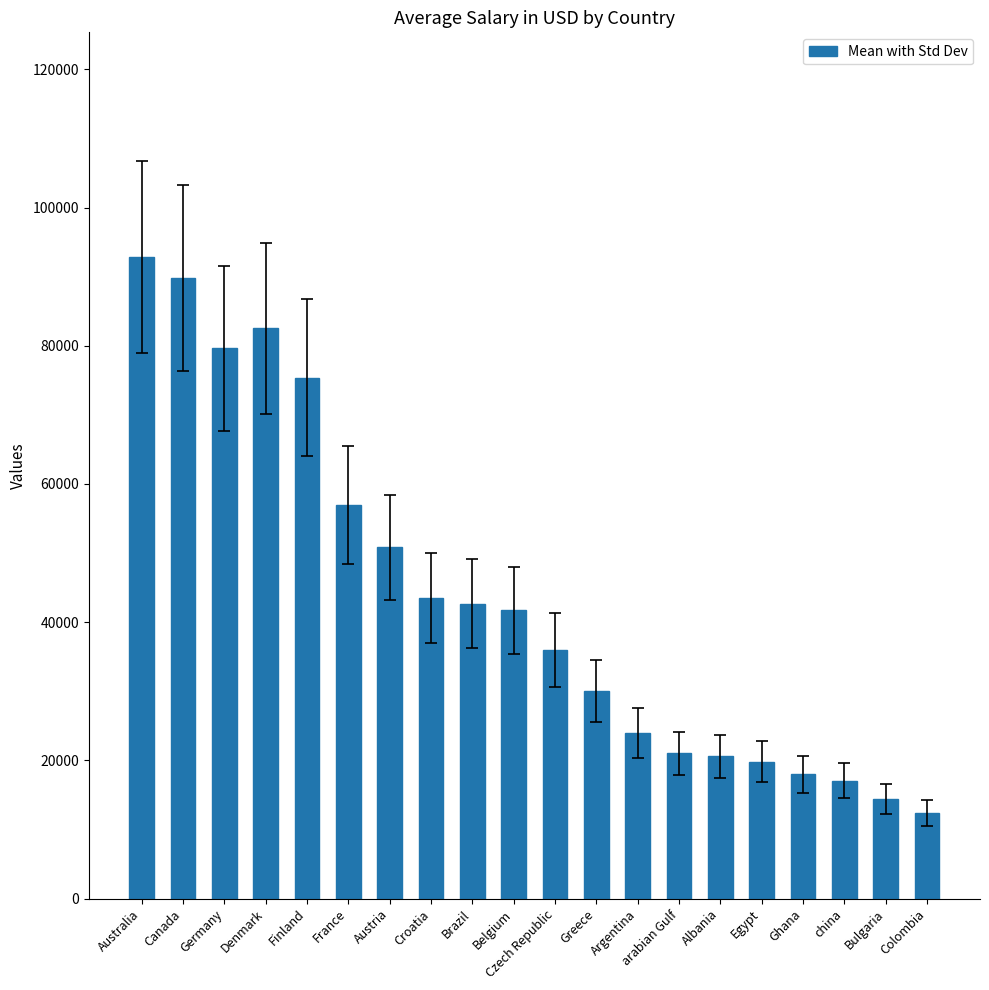

What is the average value?

43456.2